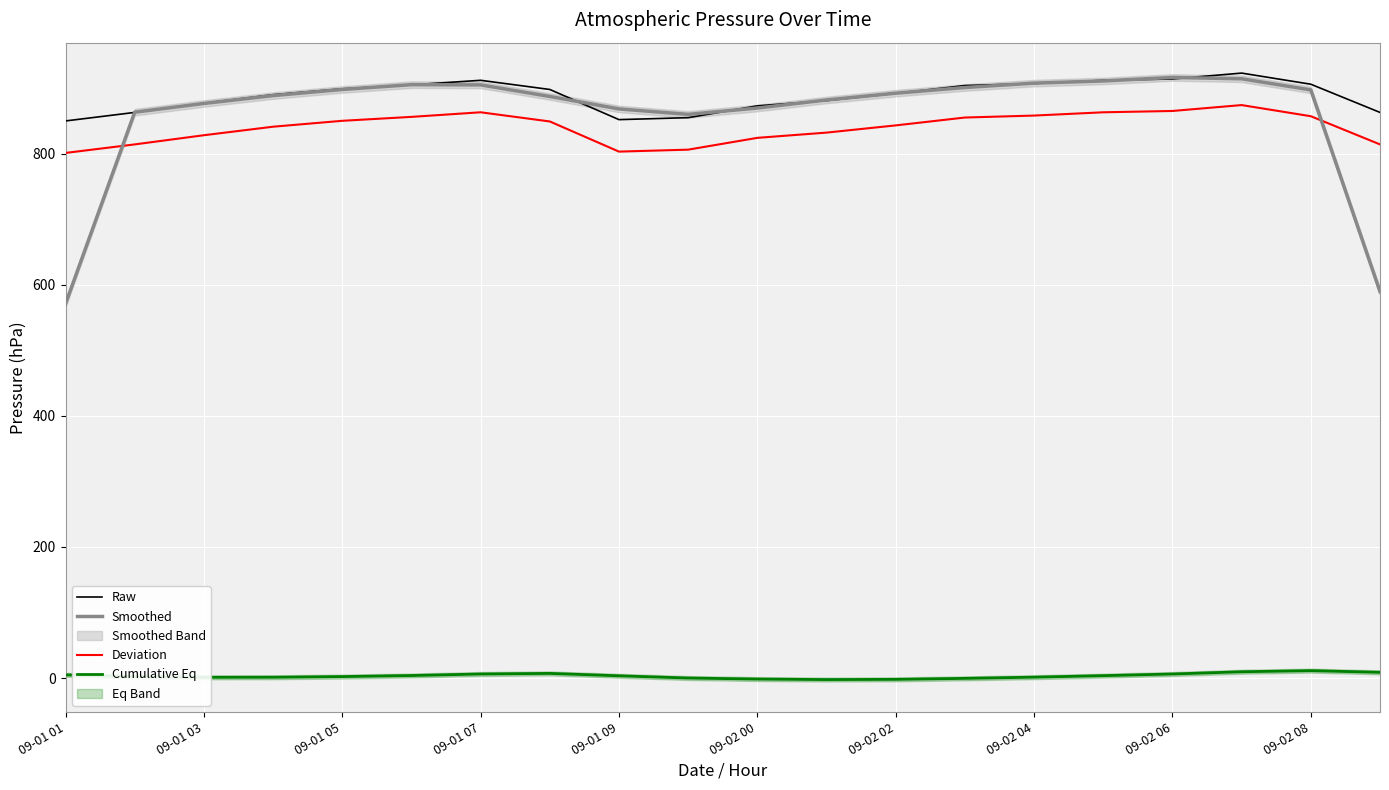

True or false: Cumulative Eq has more than 0 points higher than both neighbors.

True